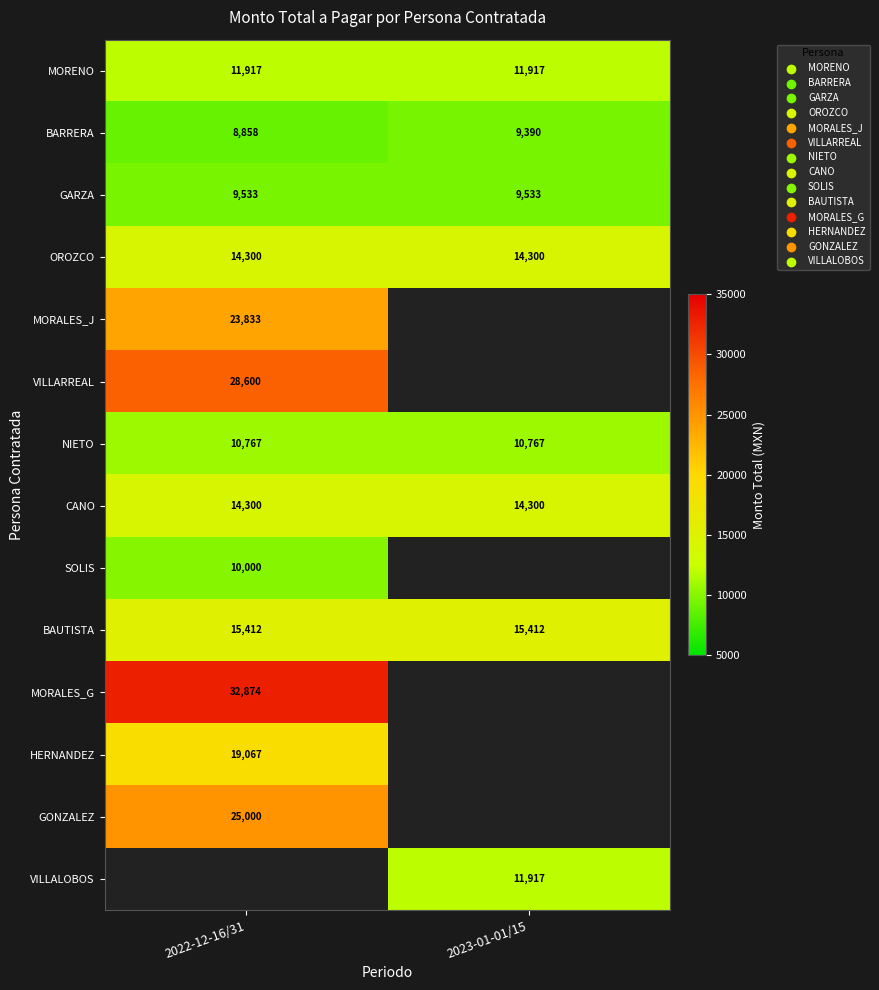

What is the maximum value for MORENO?

11917